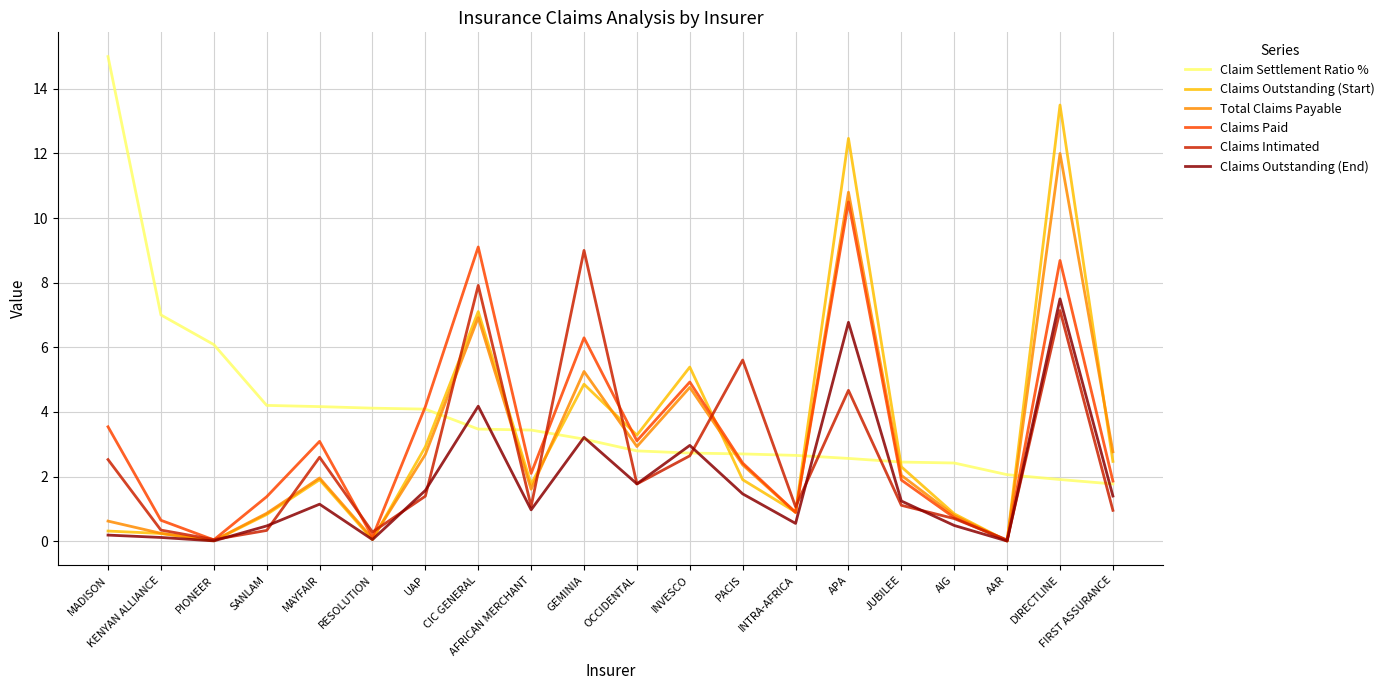

How many categories are shown in the chart?

20